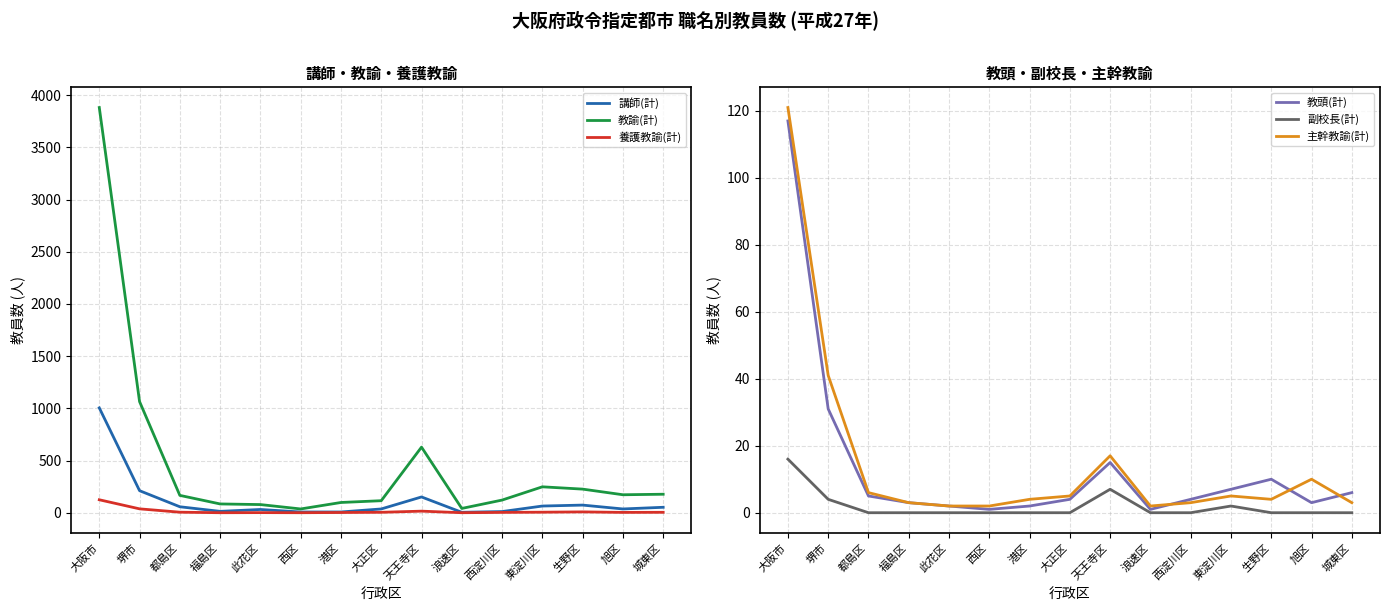

Where is the first local minimum for 教頭(計)?

西区